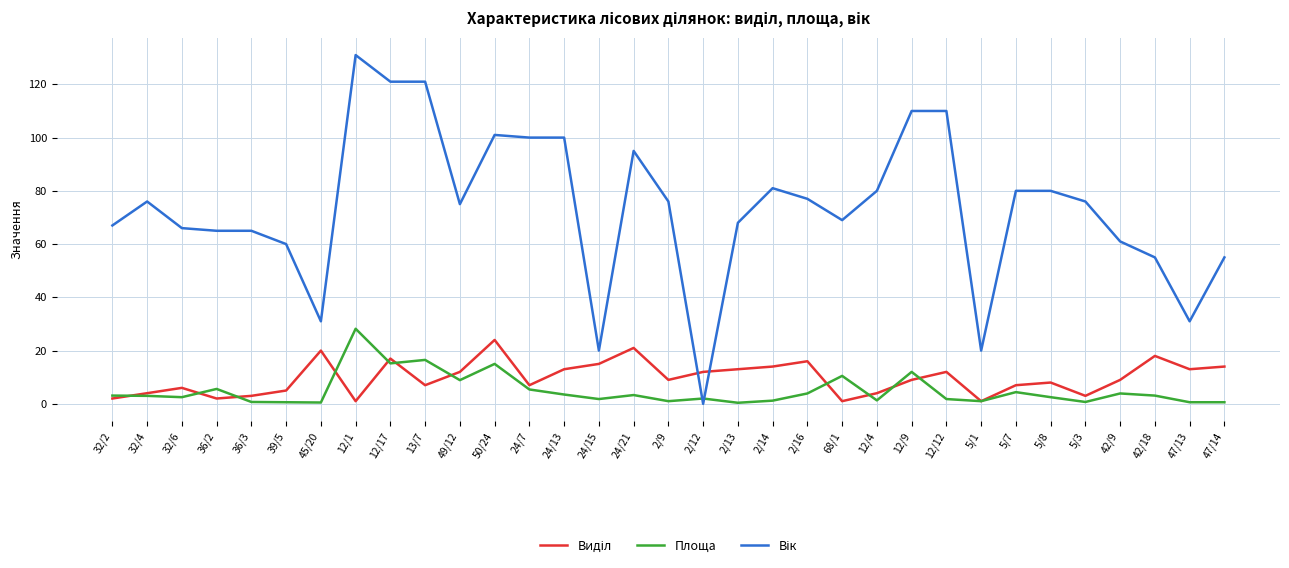

At how many categories does at least one series exceed 108?

5